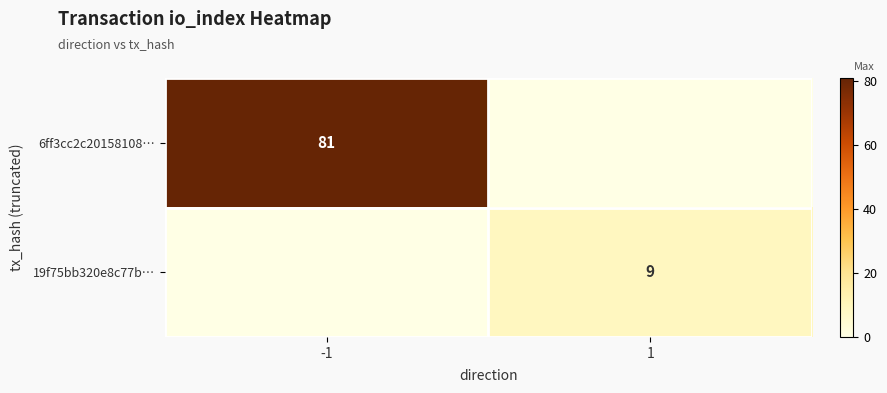

At how many categories does at least one series exceed 20?

1